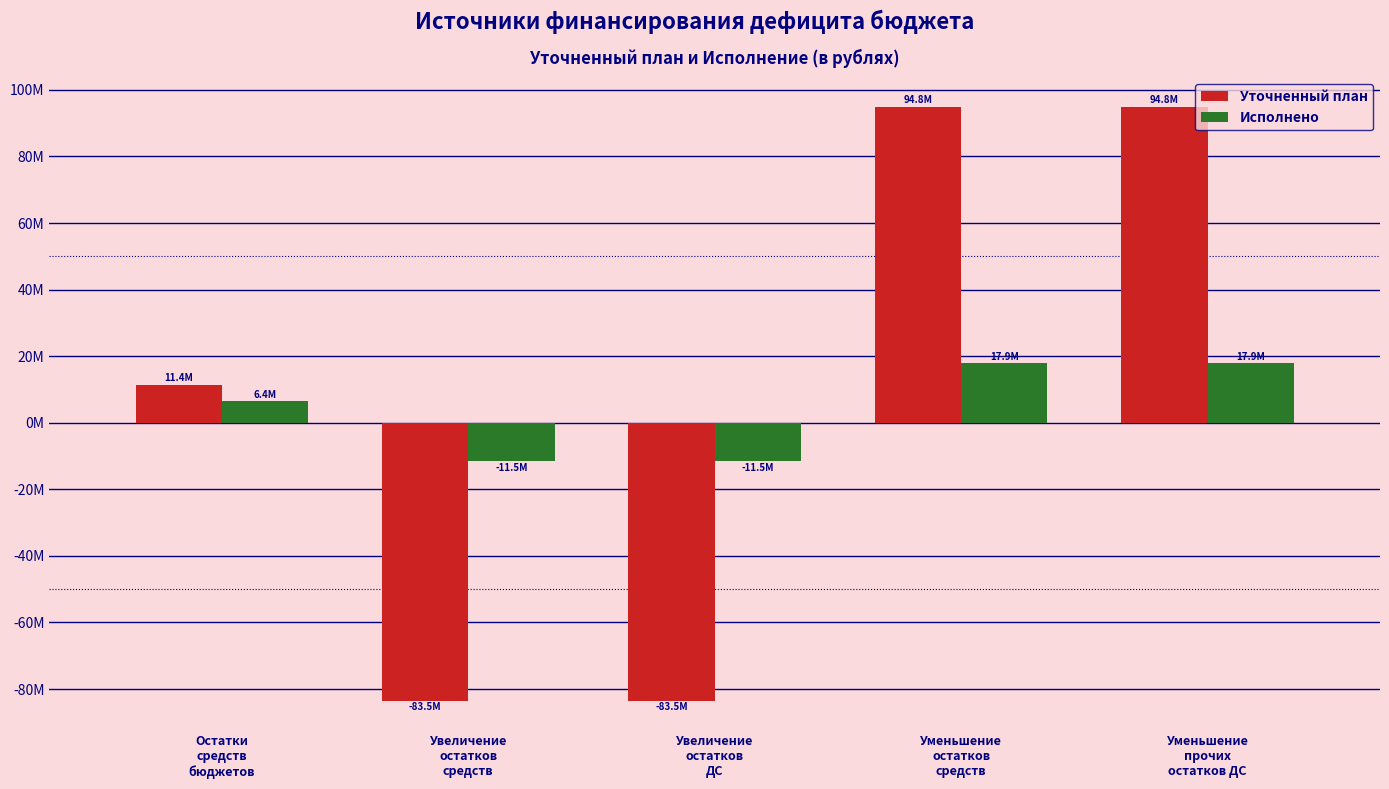

Does the chart contain any negative values?

Yes